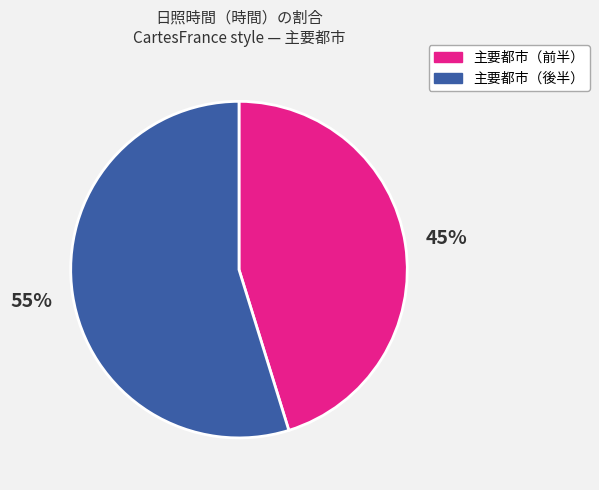

Is there any slice that represents more than half of the pie?

Yes